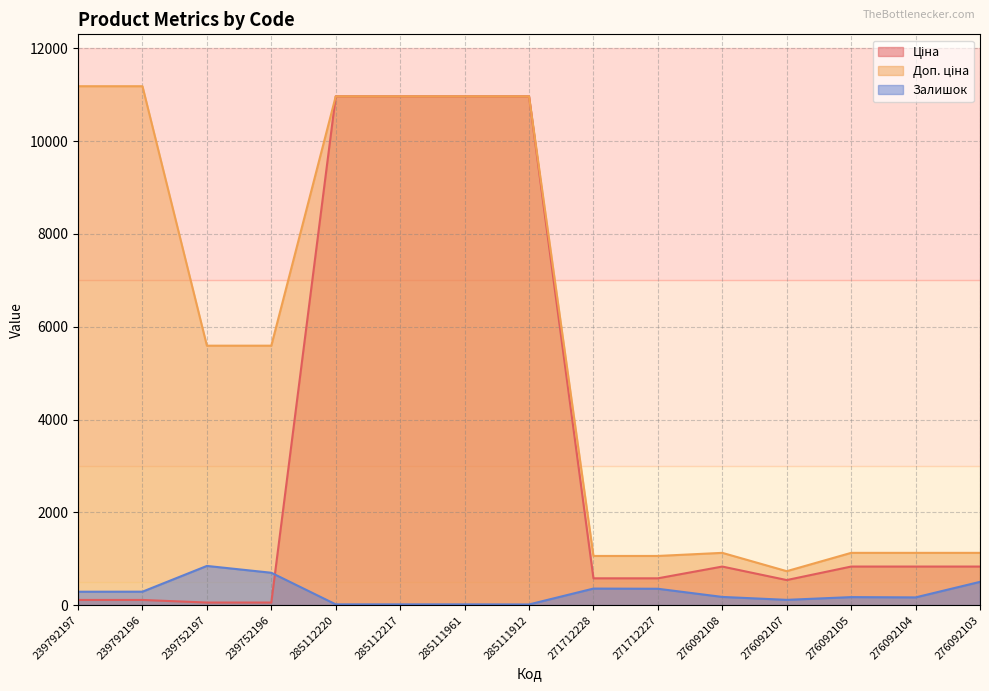

Which label corresponds to the largest value in the chart?

239792197